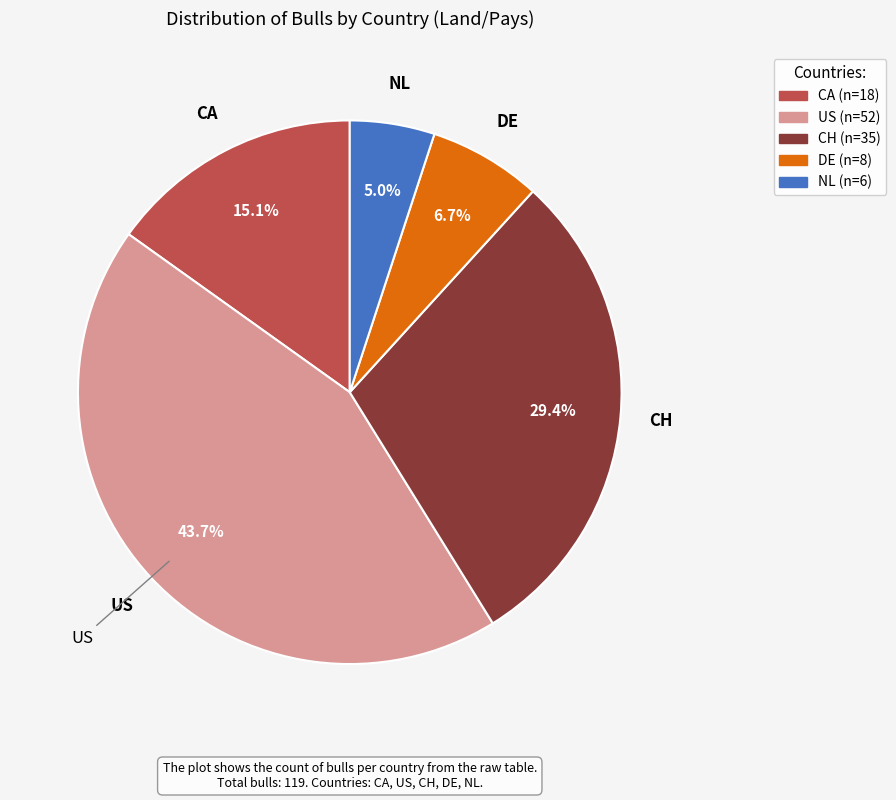

Rank the categories by value from highest to lowest.

US, CH, CA, DE, NL